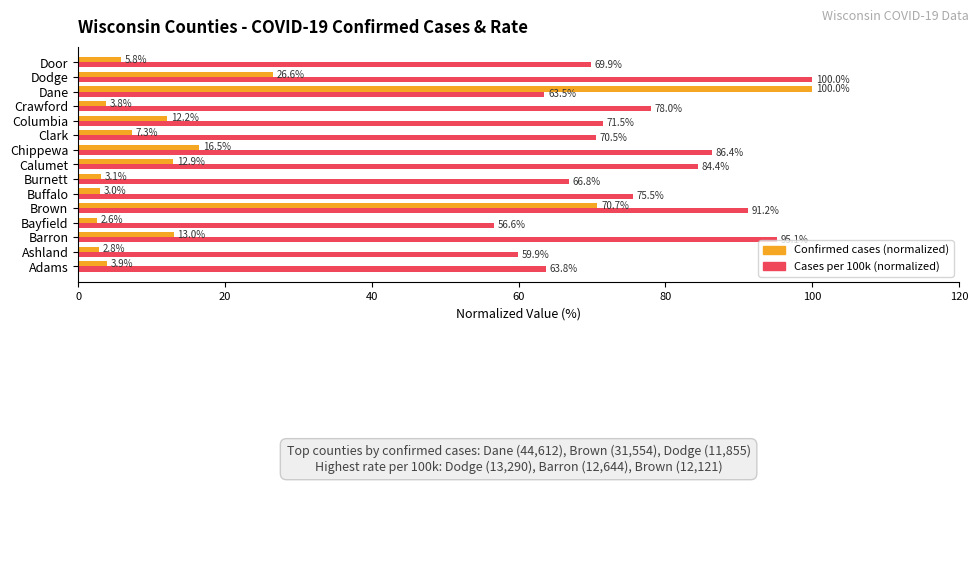

What is the greatest value displayed?

100.0